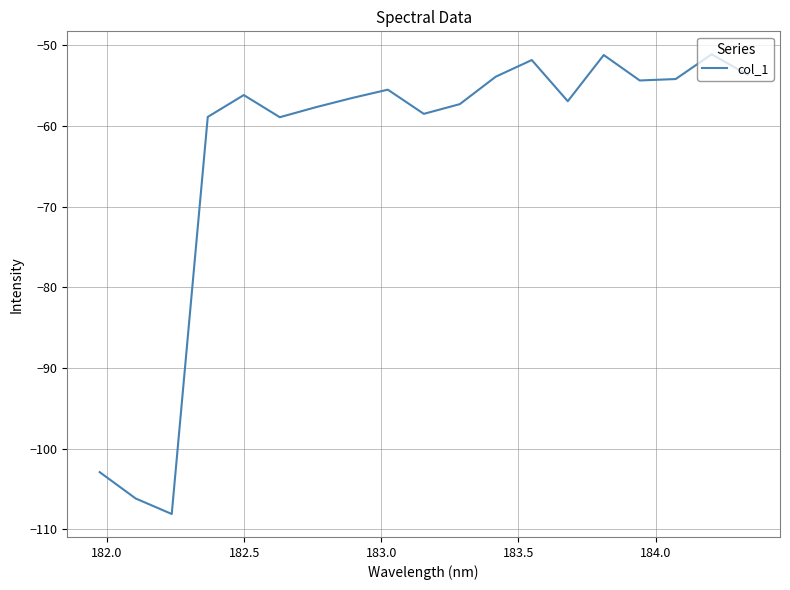

What is the greatest value displayed?

-51.1